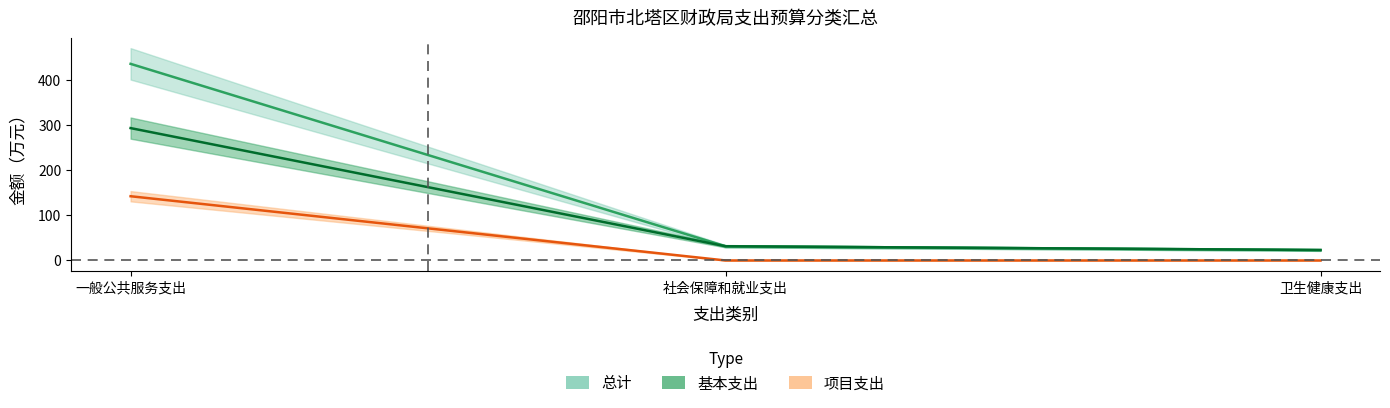

How many lines are shown in the chart?

3